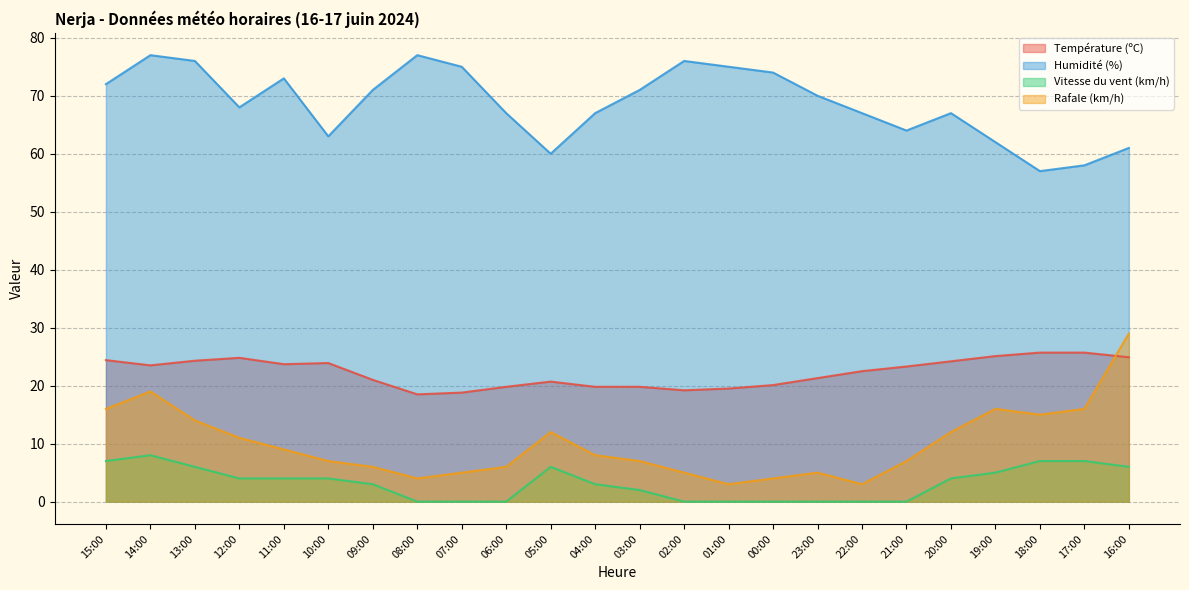

Where is Humidité (%) nearest to the value 67?

06:00